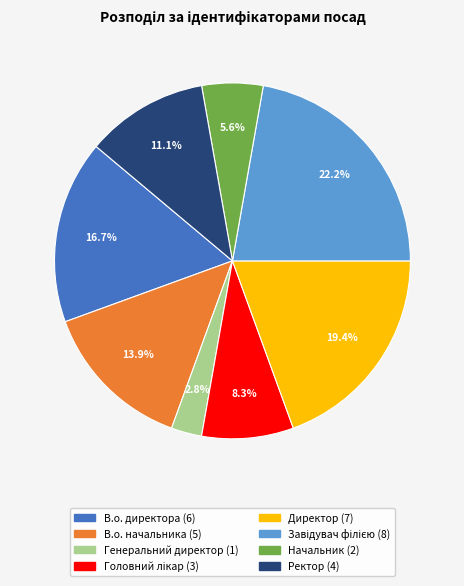

What percentage do Директор and Начальник together represent?

25.0%